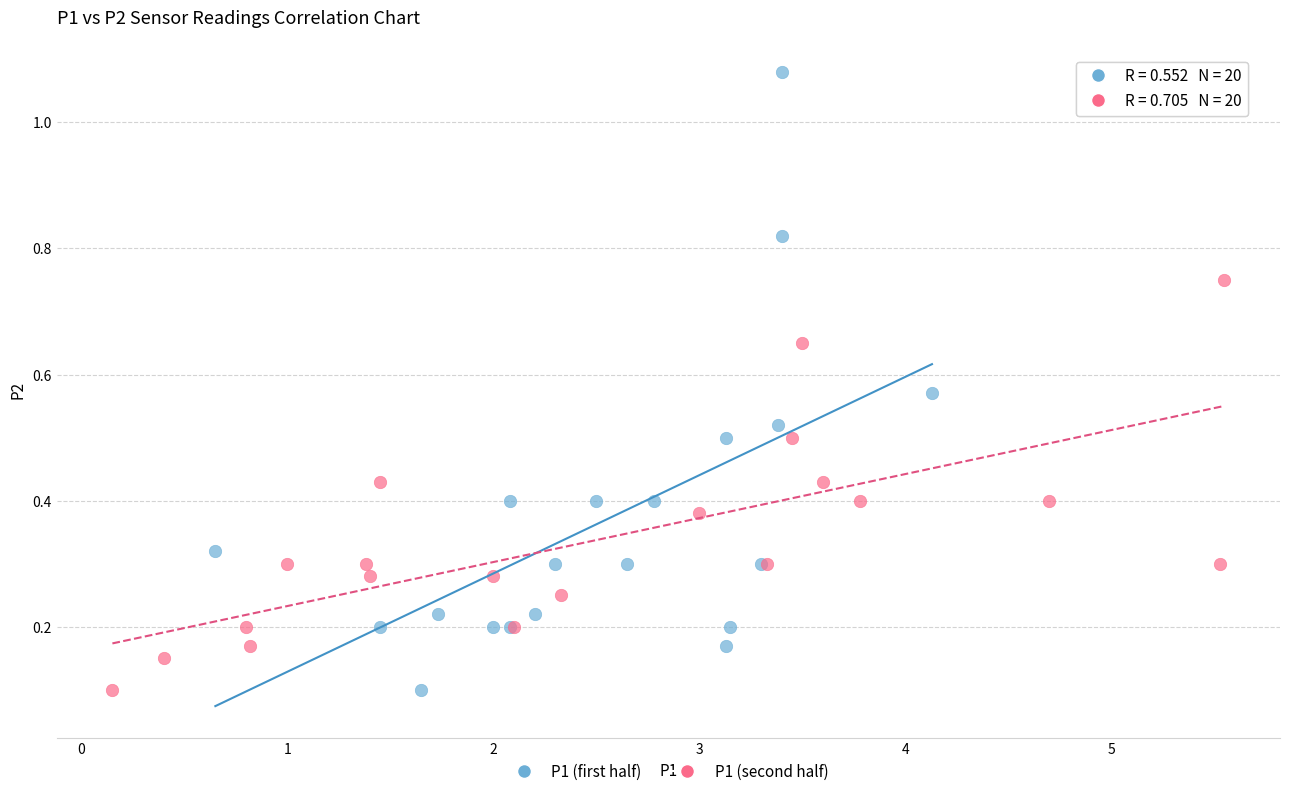

Which series has the widest spread of Y values?

P1 (first half)